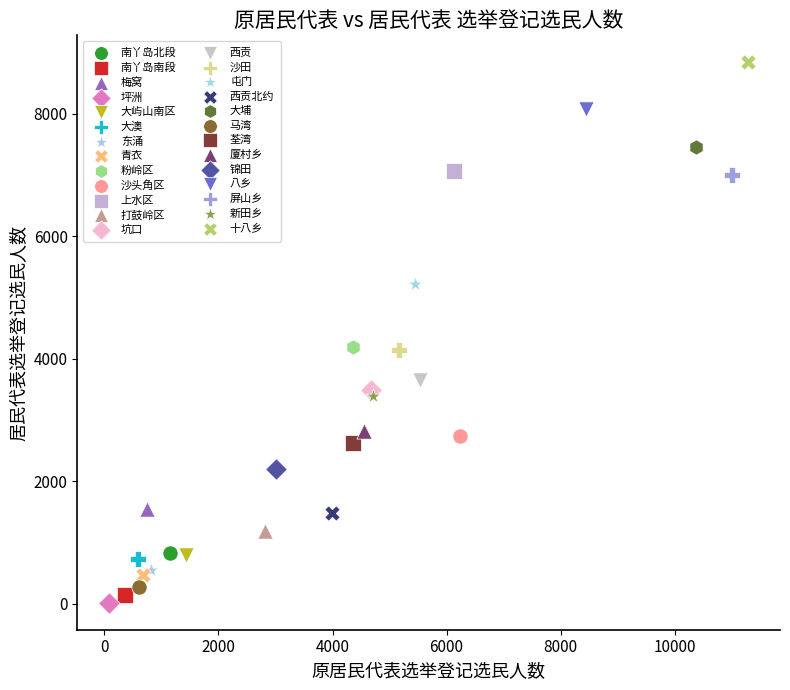

What are all the series names shown in the legend?

南丫岛北段, 南丫岛南段, 梅窝, 坪洲, 大屿山南区, 大澳, 东涌, 青衣, 粉岭区, 沙头角区, 上水区, 打鼓岭区, 坑口, 西贡, 沙田, 屯门, 西贡北约, 大埔, 马湾, 荃湾, 厦村乡, 锦田, 八乡, 屏山乡, 新田乡, 十八乡